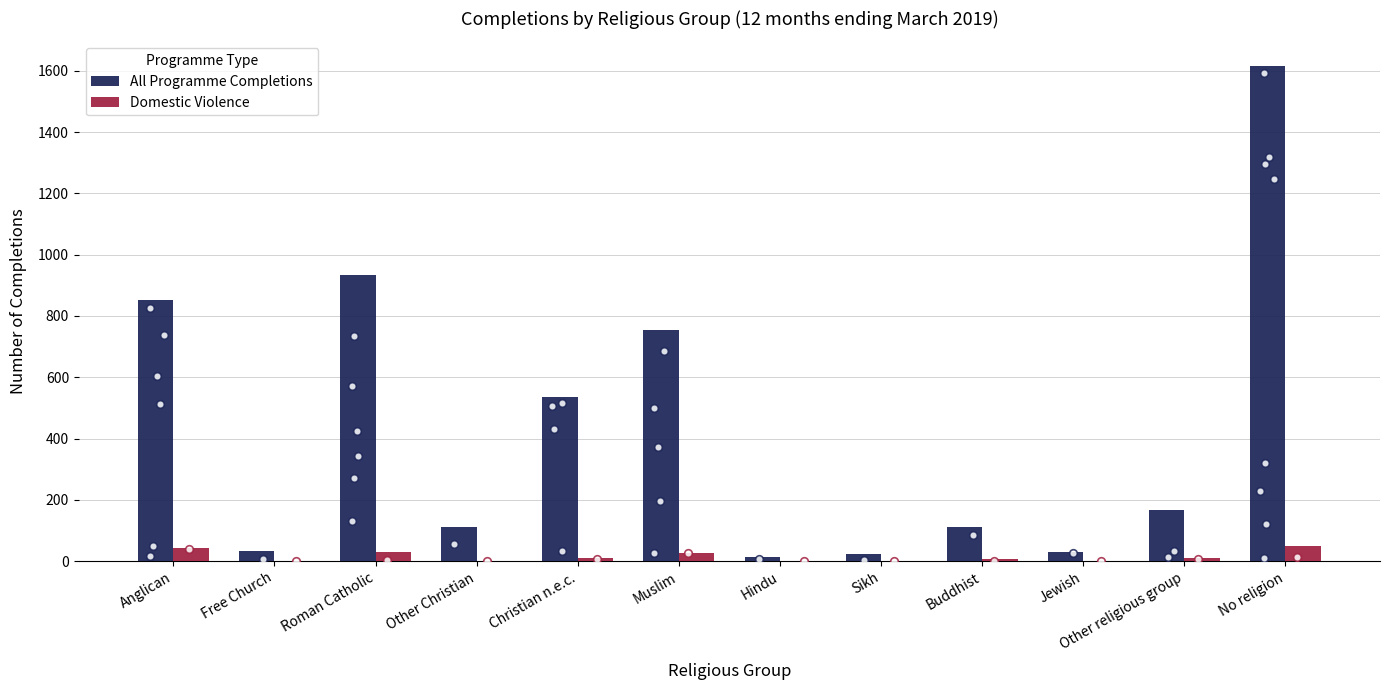

Which series contains the lowest Y value?

Domestic Violence